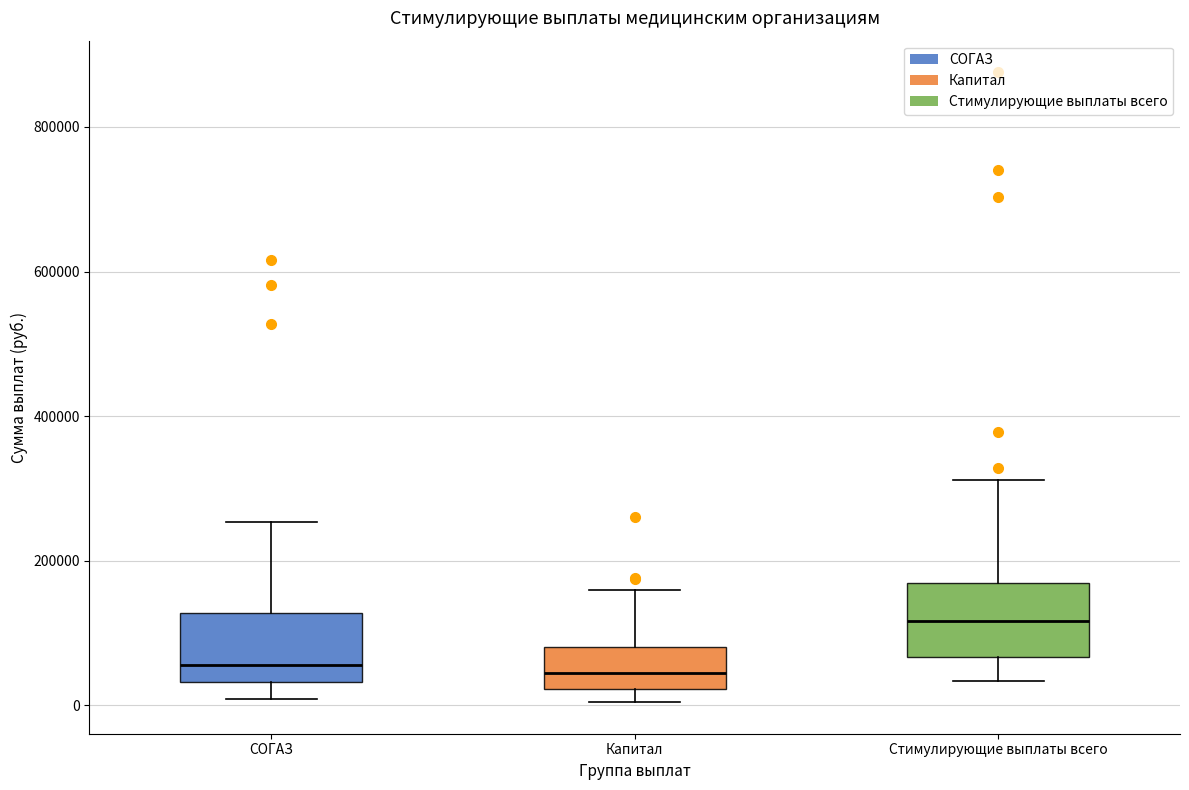

Where is the upper edge of the box for СОГАЗ on the y-axis? The values are not printed on the chart, so give them approximately, as read against the axis.

120000